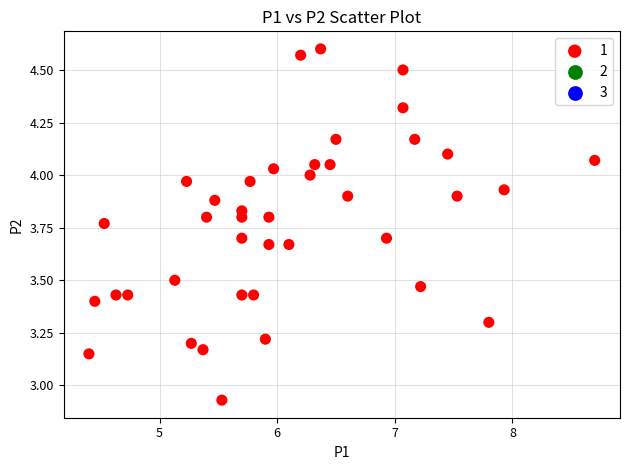

Count the number of points in this scatter plot.

40